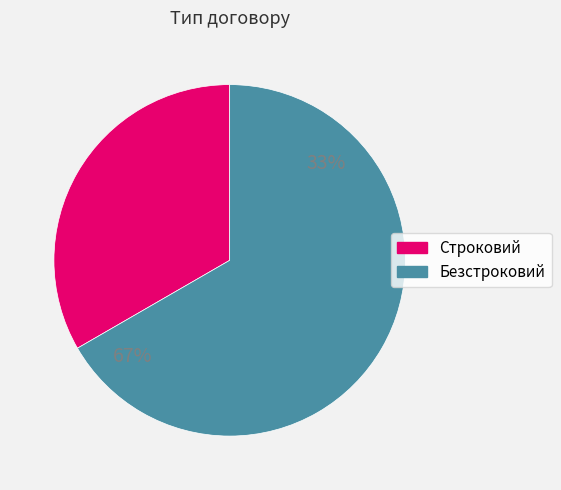

What percentage is the Строковий slice, to the nearest percent?

33%